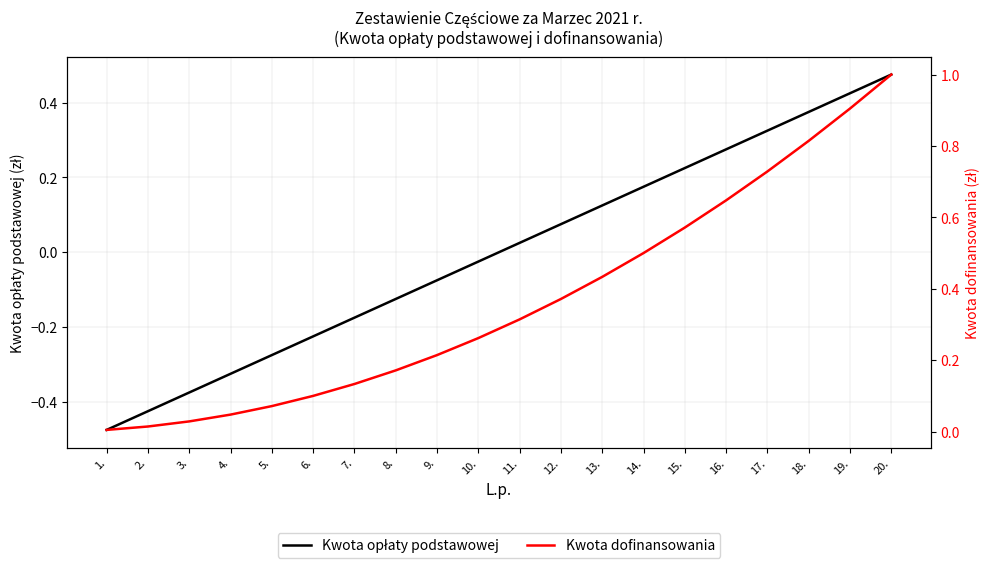

At which category is the sum across all series the highest?

20.